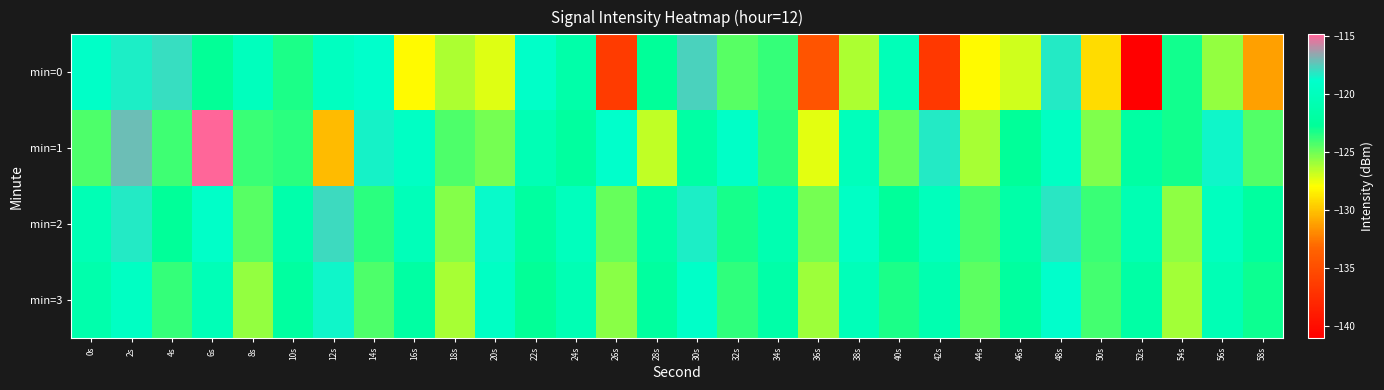

Reading left to right, what are all the values shown in this chart?

min=0: 0s=-119.2	2s=-118.3	4s=-117.9	6s=-122.8	8s=-119.9	10s=-123.3	12s=-119.7	14s=-118.9	16s=-128.1	18s=-126.3	20s=-127.3	22s=-119.1	24s=-121.4	26s=-136.4	28s=-122.6	30s=-117.7	32s=-124.5	34s=-123.8	36s=-134.6	38s=-126.3	40s=-120.3	42s=-136.8	44s=-128.1	46s=-127.0	48s=-118.2	50s=-129.1	52s=-141.1	54s=-123.1	56s=-125.8	58s=-131.2
min=1: 0s=-124.3	2s=-117.1	4s=-124.0	6s=-114.8	8s=-123.9	10s=-123.6	12s=-130.2	14s=-118.5	16s=-119.4	18s=-124.3	20s=-125.1	22s=-120.5	24s=-122.3	26s=-118.9	28s=-126.7	30s=-121.8	32s=-119.2	34s=-123.6	36s=-127.4	38s=-120.1	40s=-124.8	42s=-118.3	44s=-126.2	46s=-122.7	48s=-119.5	50s=-125.3	52s=-121.9	54s=-123.1	56s=-118.6	58s=-124.4
min=2: 0s=-120.5	2s=-118.3	4s=-122.7	6s=-119.1	8s=-124.5	10s=-121.3	12s=-117.8	14s=-123.6	16s=-120.2	18s=-125.4	20s=-118.7	22s=-122.1	24s=-119.9	26s=-124.8	28s=-121.6	30s=-118.4	32s=-123.2	34s=-120.8	36s=-125.1	38s=-119.3	40s=-122.6	42s=-120.0	44s=-124.2	46s=-121.5	48s=-118.1	50s=-123.9	52s=-120.7	54s=-125.6	56s=-119.8	58s=-122.3
min=3: 0s=-121.2	2s=-119.5	4s=-123.8	6s=-120.4	8s=-125.7	10s=-122.1	12s=-118.6	14s=-124.3	16s=-121.9	18s=-126.2	20s=-119.4	22s=-122.8	24s=-120.6	26s=-125.5	28s=-122.3	30s=-119.1	32s=-123.7	34s=-121.5	36s=-125.9	38s=-120.2	40s=-123.3	42s=-120.9	44s=-124.6	46s=-122.2	48s=-118.8	50s=-124.1	52s=-121.7	54s=-126.0	56s=-120.5	58s=-123.0